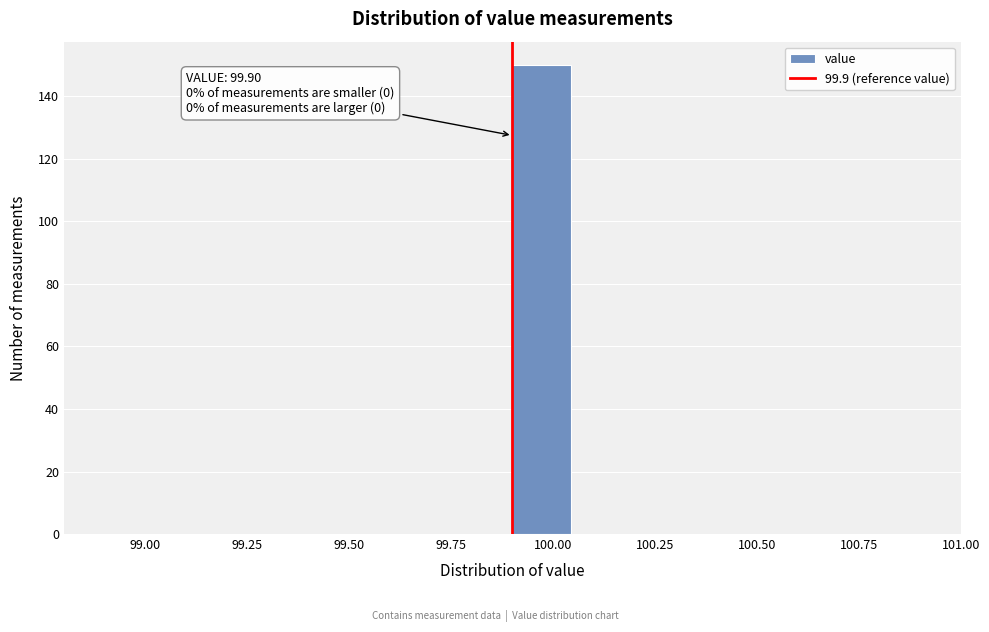

Around what value on the x-axis is the tallest bar? Give the approximate position of its centre, as read against the axis.

99.95